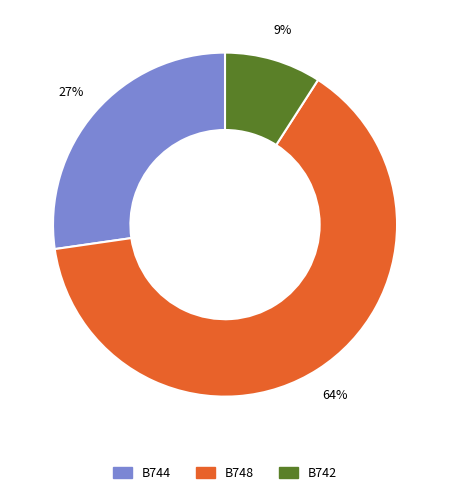

The B742 slice represents 9% of the pie. True or false?

True